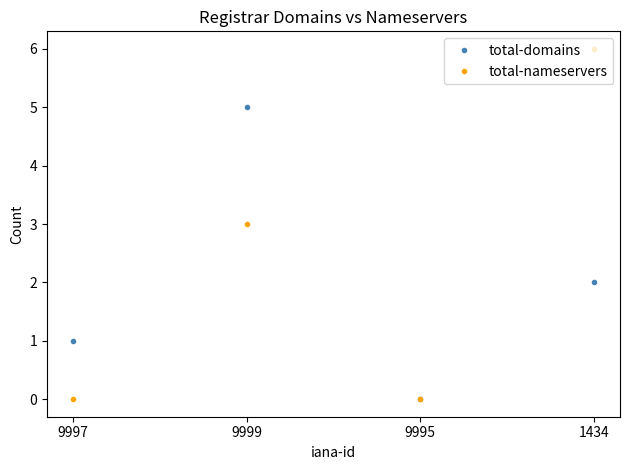

Reading left to right, extract all data points from this chart.

total-domains: 1	5	0	2
total-nameservers: 0	3	0	6